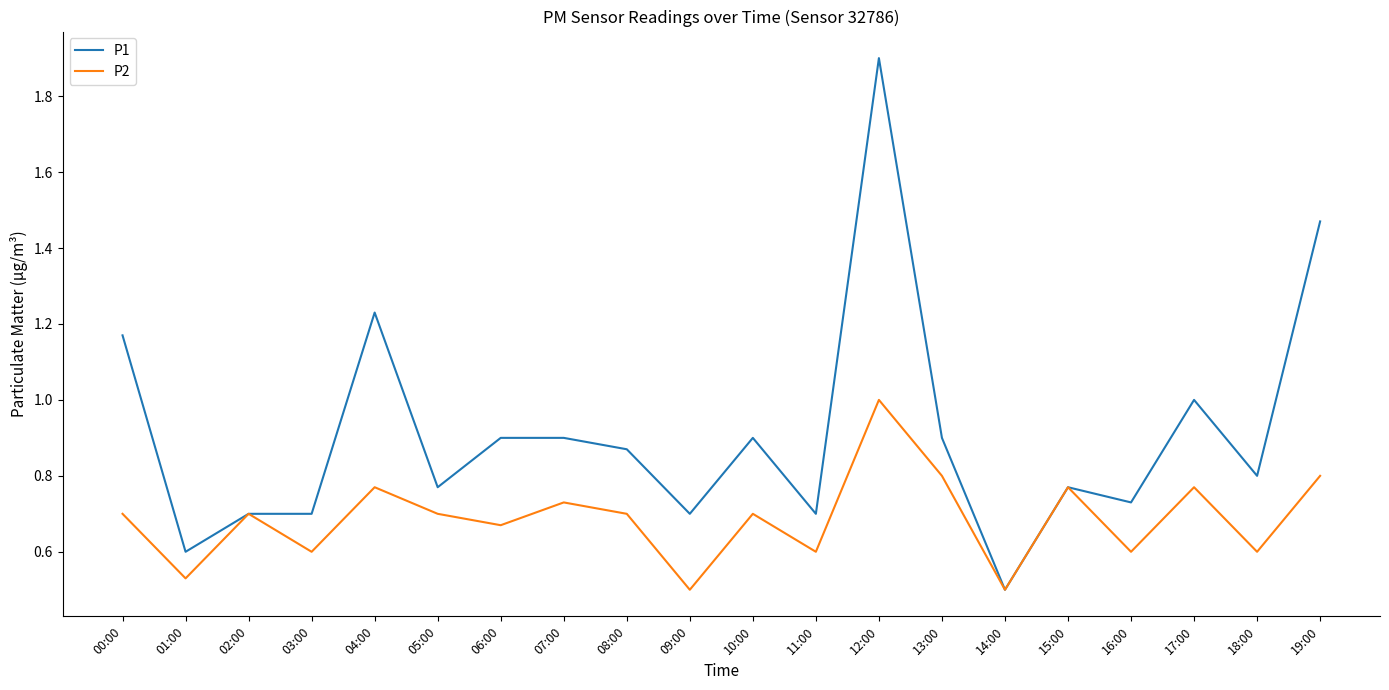

Is it true that P1 equals 0.6 at 18:00?

False